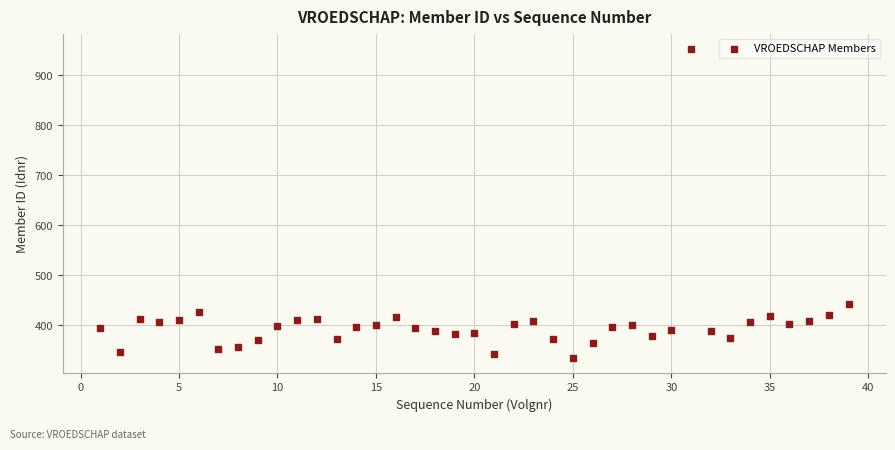

What Y value in the scatter plot is closest to 644?

442